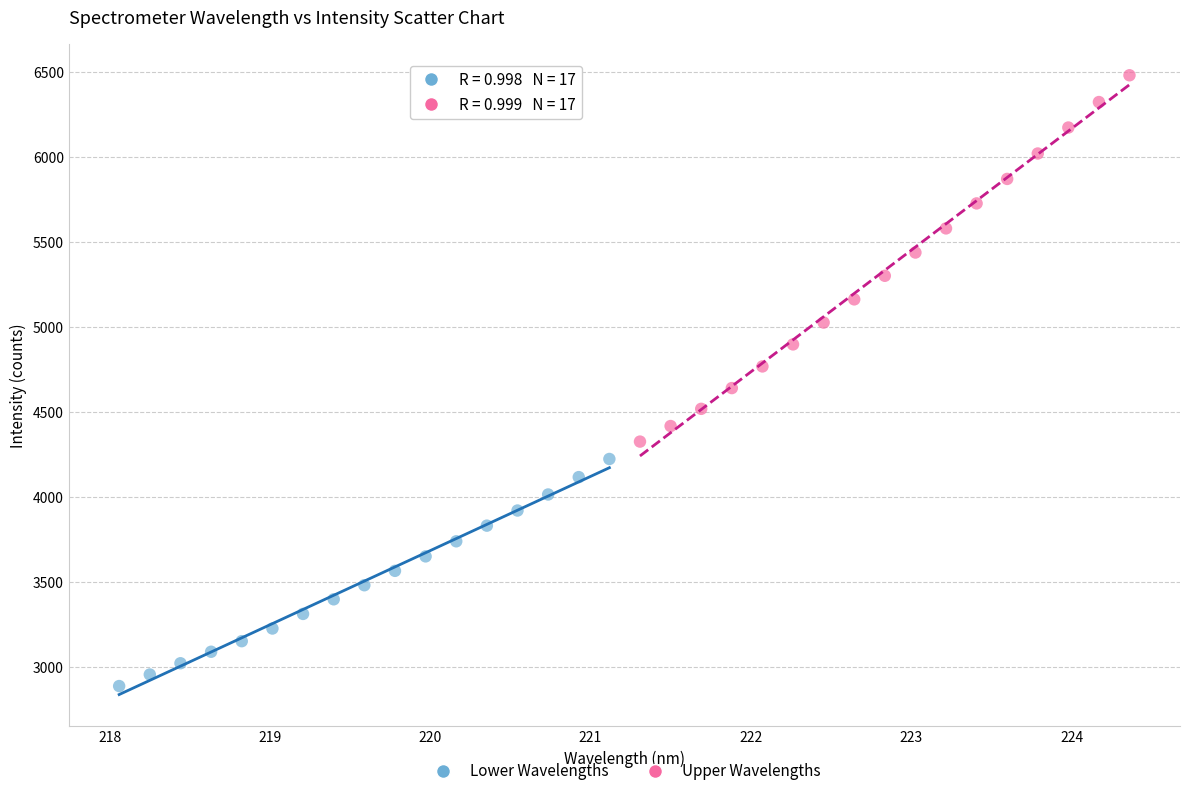

Which series reaches the maximum Y coordinate?

Upper Wavelengths